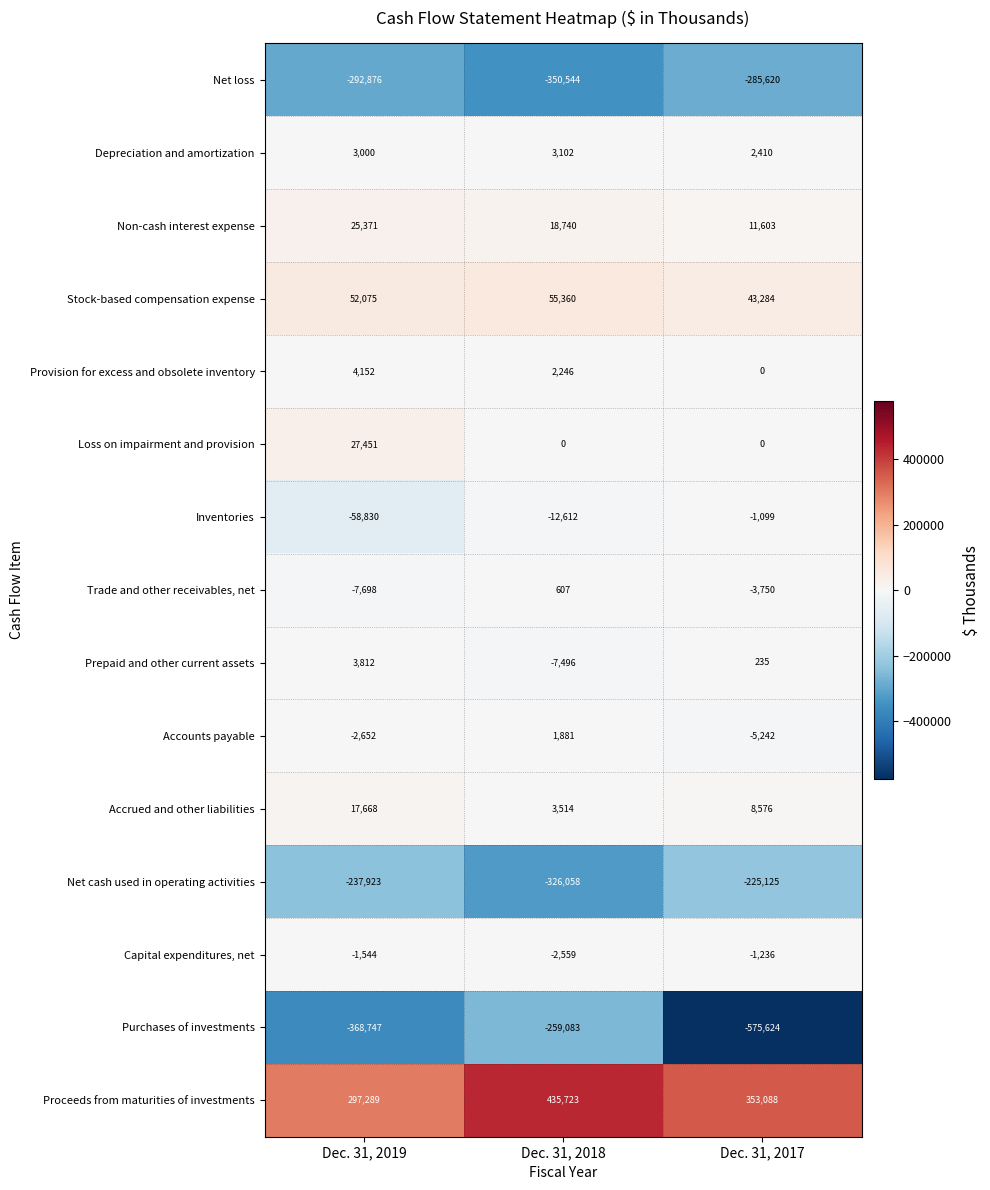

List the labels in order of Accounts payable value, smallest first.

Dec. 31, 2017, Dec. 31, 2019, Dec. 31, 2018